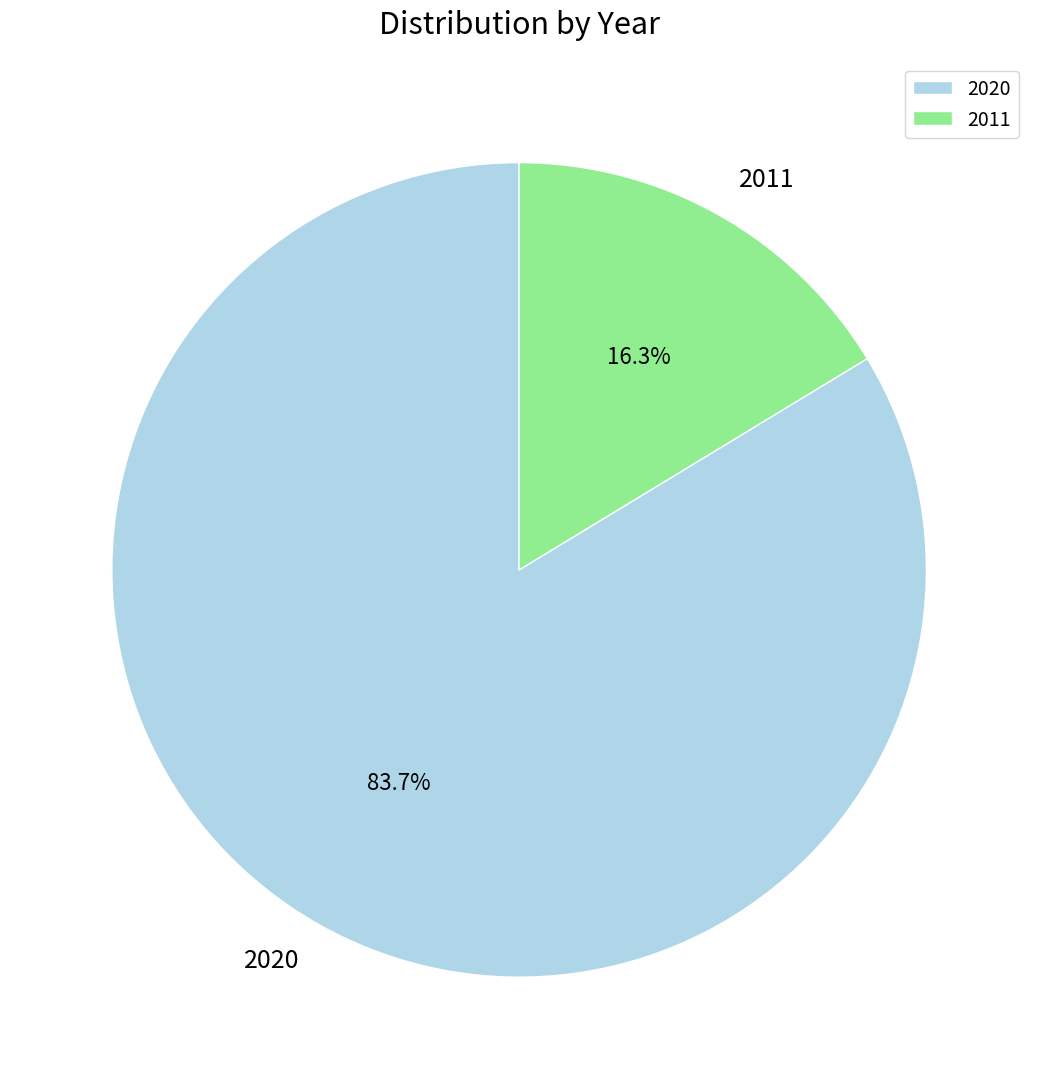

Which slice represents more than half of the pie?

2020